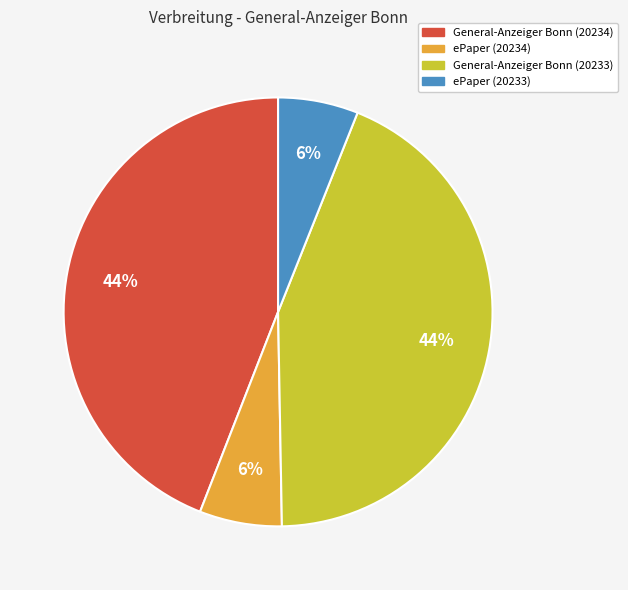

To the nearest percent, what is the combined percentage of ePaper (20233) and General-Anzeiger Bonn (20234)?

50%